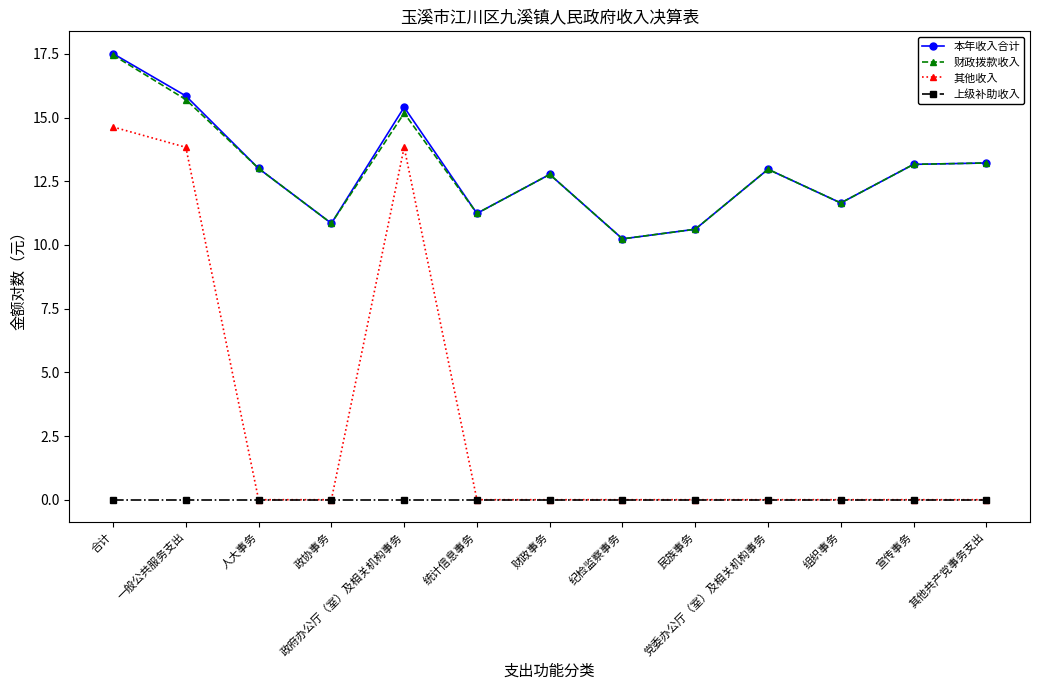

Reading left to right, extract all data points from this chart.

本年收入合计: 合计=17.5	一般公共服务支出=15.9	人大事务=13.0	政协事务=10.8	政府办公厅（室）及相关机构事务=15.4	统计信息事务=11.2	财政事务=12.8	纪检监察事务=10.2	民族事务=10.6	党委办公厅（室）及相关机构事务=13.0	组织事务=11.6	宣传事务=13.2	其他共产党事务支出=13.2
财政拨款收入: 合计=17.5	一般公共服务支出=15.7	人大事务=13.0	政协事务=10.8	政府办公厅（室）及相关机构事务=15.2	统计信息事务=11.2	财政事务=12.8	纪检监察事务=10.2	民族事务=10.6	党委办公厅（室）及相关机构事务=13.0	组织事务=11.6	宣传事务=13.2	其他共产党事务支出=13.2
其他收入: 合计=14.6	一般公共服务支出=13.8	人大事务=0.0	政协事务=0.0	政府办公厅（室）及相关机构事务=13.8	统计信息事务=0.0	财政事务=0.0	纪检监察事务=0.0	民族事务=0.0	党委办公厅（室）及相关机构事务=0.0	组织事务=0.0	宣传事务=0.0	其他共产党事务支出=0.0
上级补助收入: 合计=0.0	一般公共服务支出=0.0	人大事务=0.0	政协事务=0.0	政府办公厅（室）及相关机构事务=0.0	统计信息事务=0.0	财政事务=0.0	纪检监察事务=0.0	民族事务=0.0	党委办公厅（室）及相关机构事务=0.0	组织事务=0.0	宣传事务=0.0	其他共产党事务支出=0.0